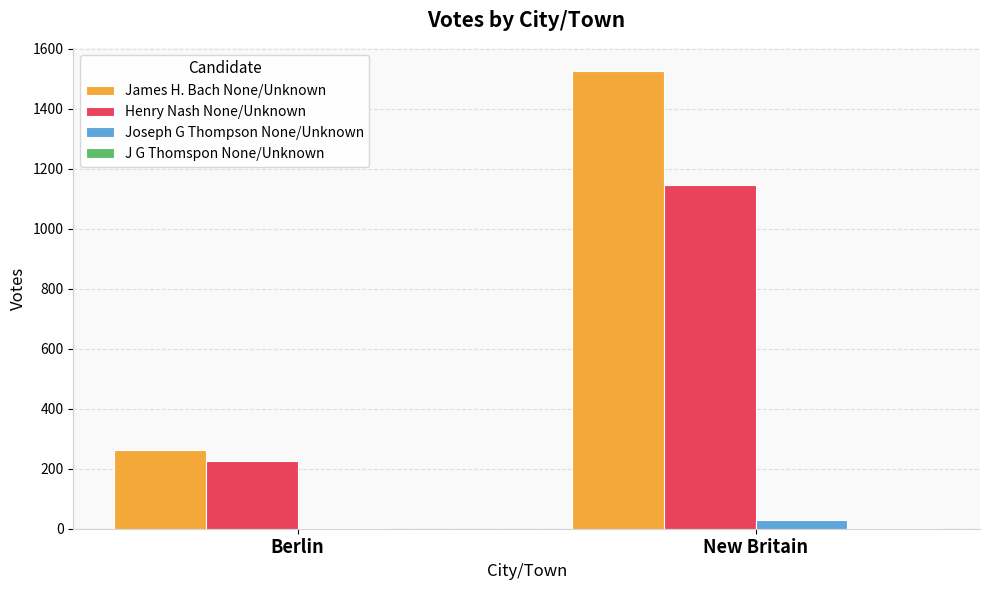

Which series changed the most between Berlin and New Britain?

James H. Bach None/Unknown